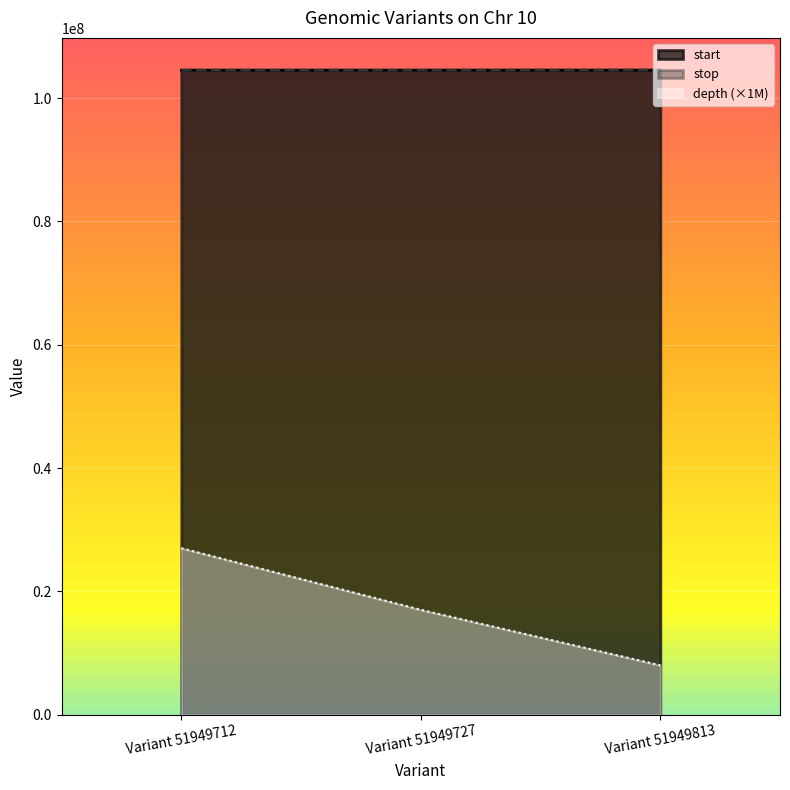

Count the start values in the range 104550989 to 104558442.

3